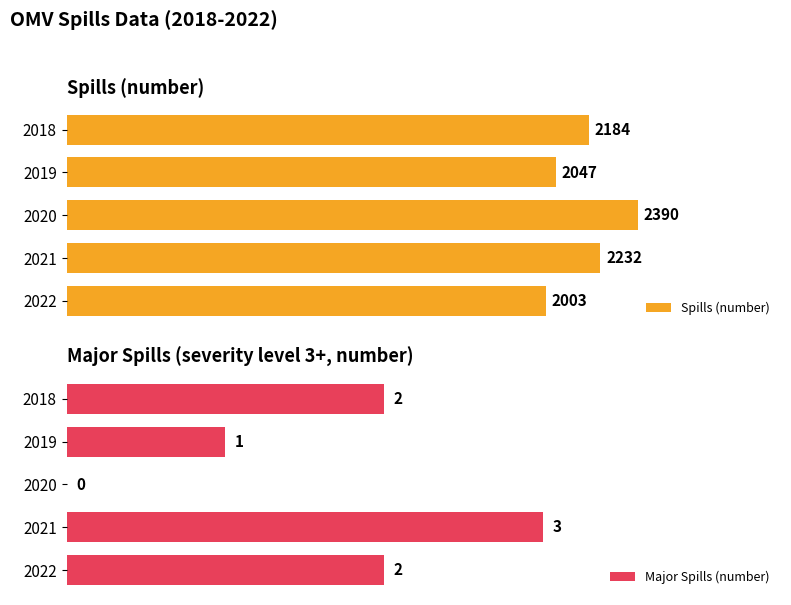

List the labels in order of Spills (number) value, largest first.

2020, 2021, 2018, 2019, 2022